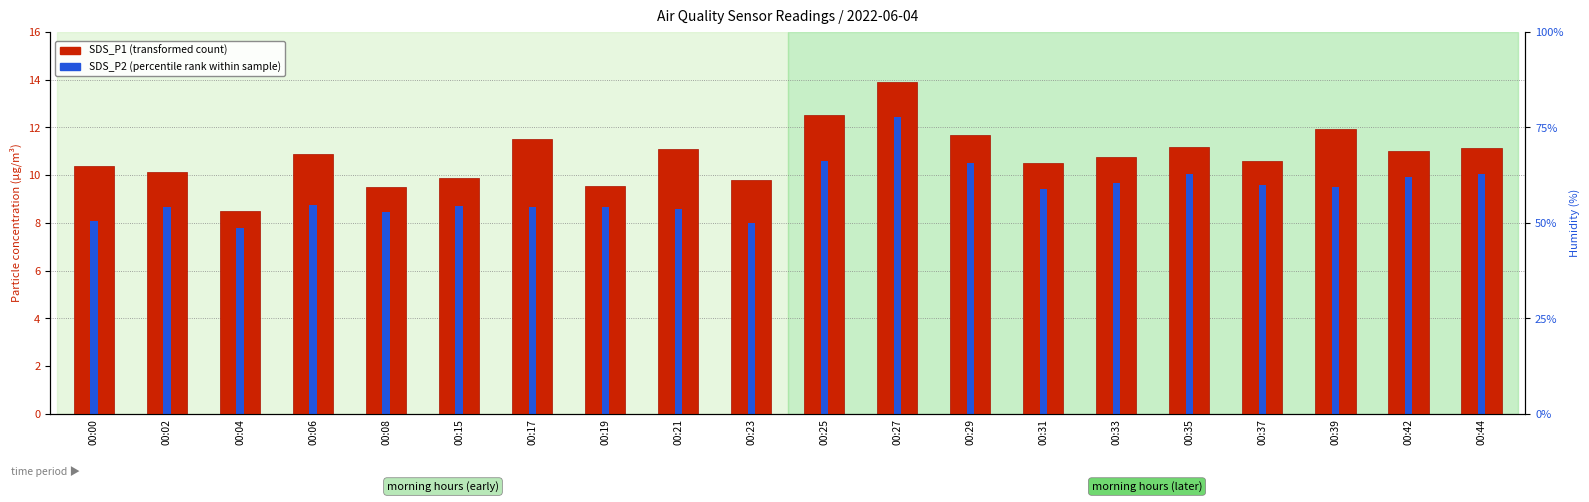

Which series has the largest range (max minus min)?

SDS_P1 (transformed count)